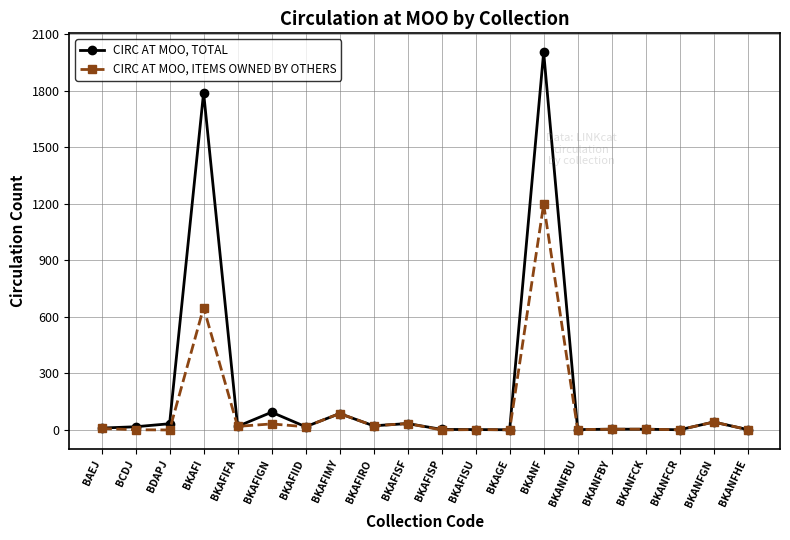

Does the chart display data point markers on the line(s)?

Yes